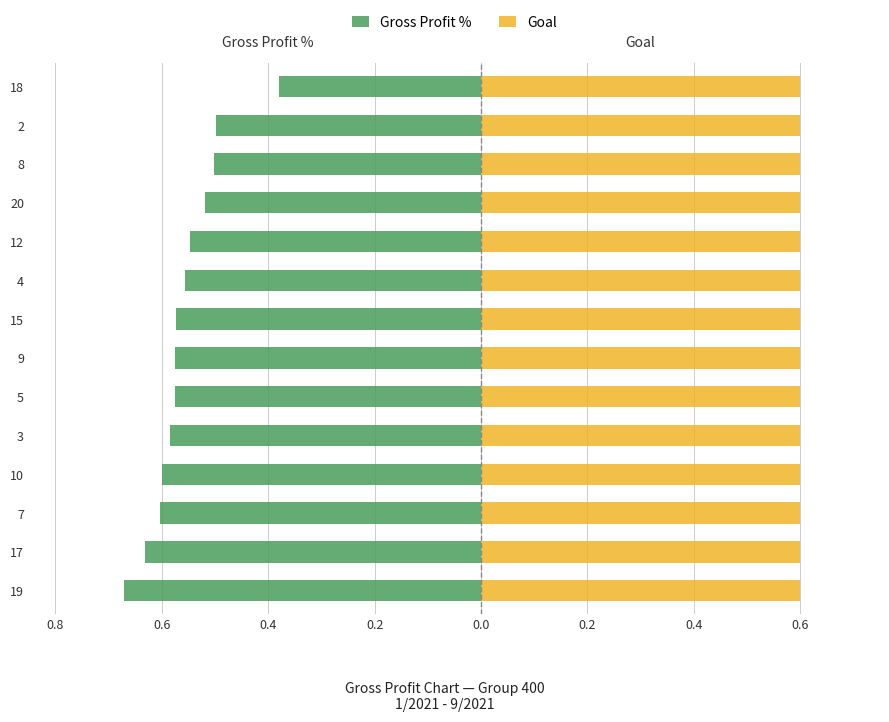

What is the maximum value for Goal?

0.6